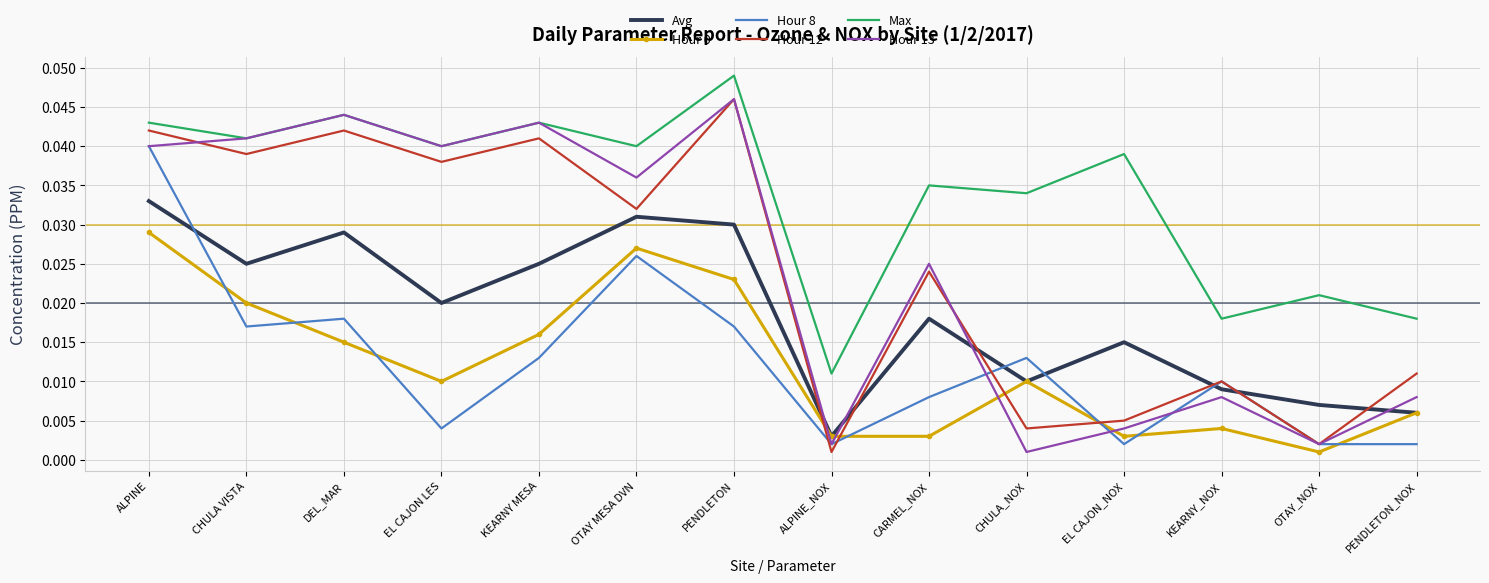

True or false: Avg has more than 1 interior local peaks.

True